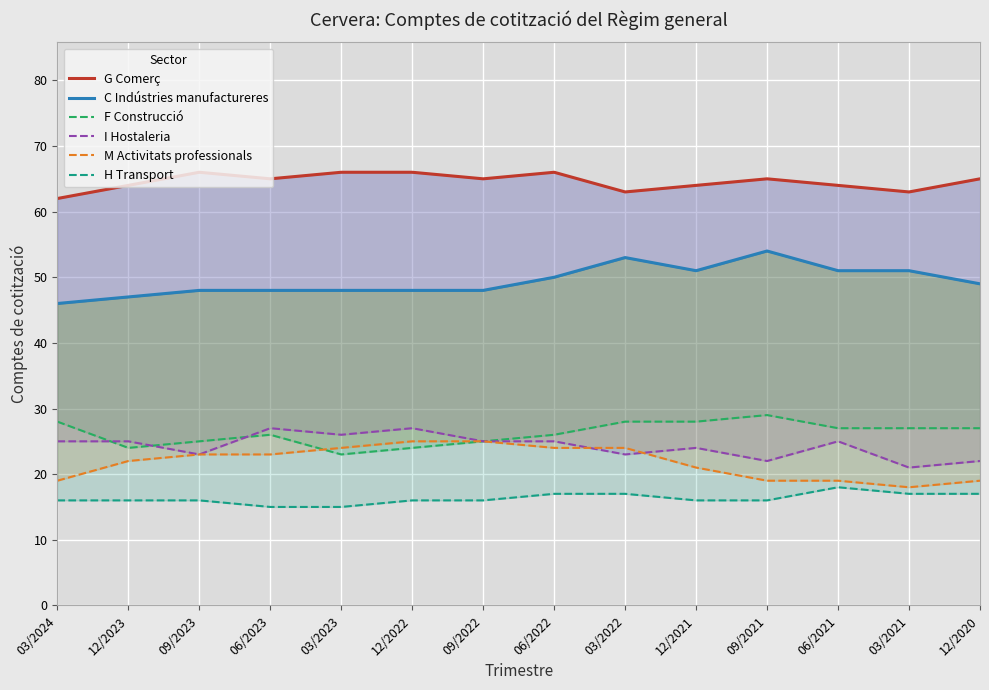

Reading right to left, what are all the values shown in this chart?

G Comerç: 12/2020=65	03/2021=63	06/2021=64	09/2021=65	12/2021=64	03/2022=63	06/2022=66	09/2022=65	12/2022=66	03/2023=66	06/2023=65	09/2023=66	12/2023=64	03/2024=62
C Indústries manufactureres: 12/2020=49	03/2021=51	06/2021=51	09/2021=54	12/2021=51	03/2022=53	06/2022=50	09/2022=48	12/2022=48	03/2023=48	06/2023=48	09/2023=48	12/2023=47	03/2024=46
F Construcció: 12/2020=27	03/2021=27	06/2021=27	09/2021=29	12/2021=28	03/2022=28	06/2022=26	09/2022=25	12/2022=24	03/2023=23	06/2023=26	09/2023=25	12/2023=24	03/2024=28
I Hostaleria: 12/2020=22	03/2021=21	06/2021=25	09/2021=22	12/2021=24	03/2022=23	06/2022=25	09/2022=25	12/2022=27	03/2023=26	06/2023=27	09/2023=23	12/2023=25	03/2024=25
M Activitats professionals: 12/2020=19	03/2021=18	06/2021=19	09/2021=19	12/2021=21	03/2022=24	06/2022=24	09/2022=25	12/2022=25	03/2023=24	06/2023=23	09/2023=23	12/2023=22	03/2024=19
H Transport: 12/2020=17	03/2021=17	06/2021=18	09/2021=16	12/2021=16	03/2022=17	06/2022=17	09/2022=16	12/2022=16	03/2023=15	06/2023=15	09/2023=16	12/2023=16	03/2024=16